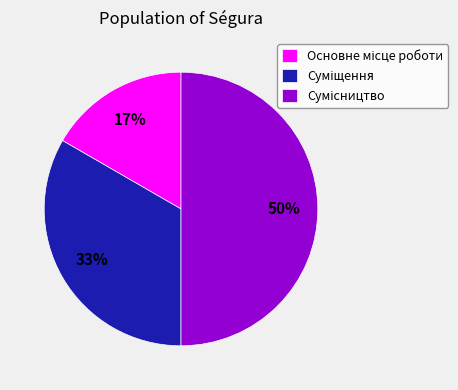

To the nearest percent, what is the difference between the largest and smallest slice percentages?

33%